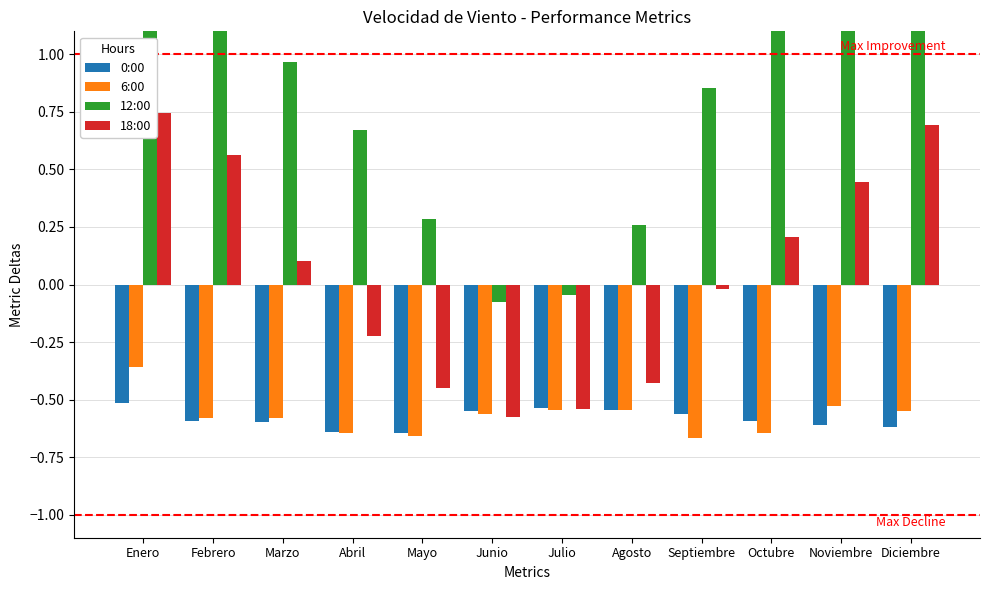

What is the sum of all 6:00 values?

-6.9